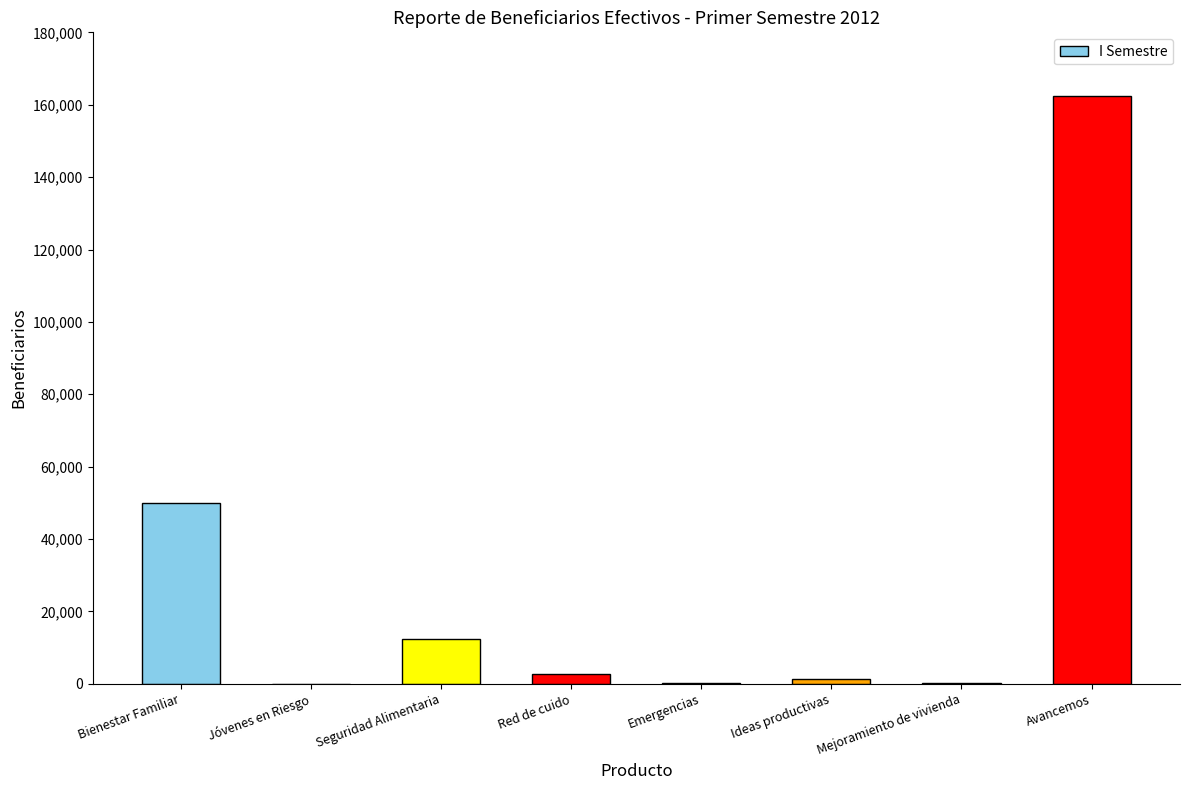

The chart shows a value of -68702 at Jóvenes en Riesgo. True or false?

False